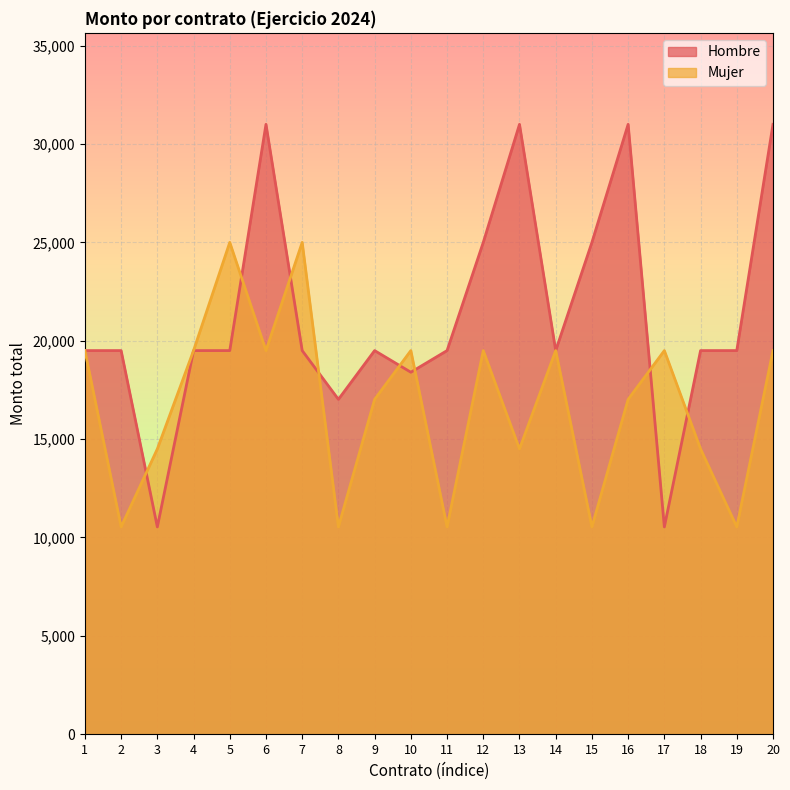

At which category does Hombre reach its first local peak?

6